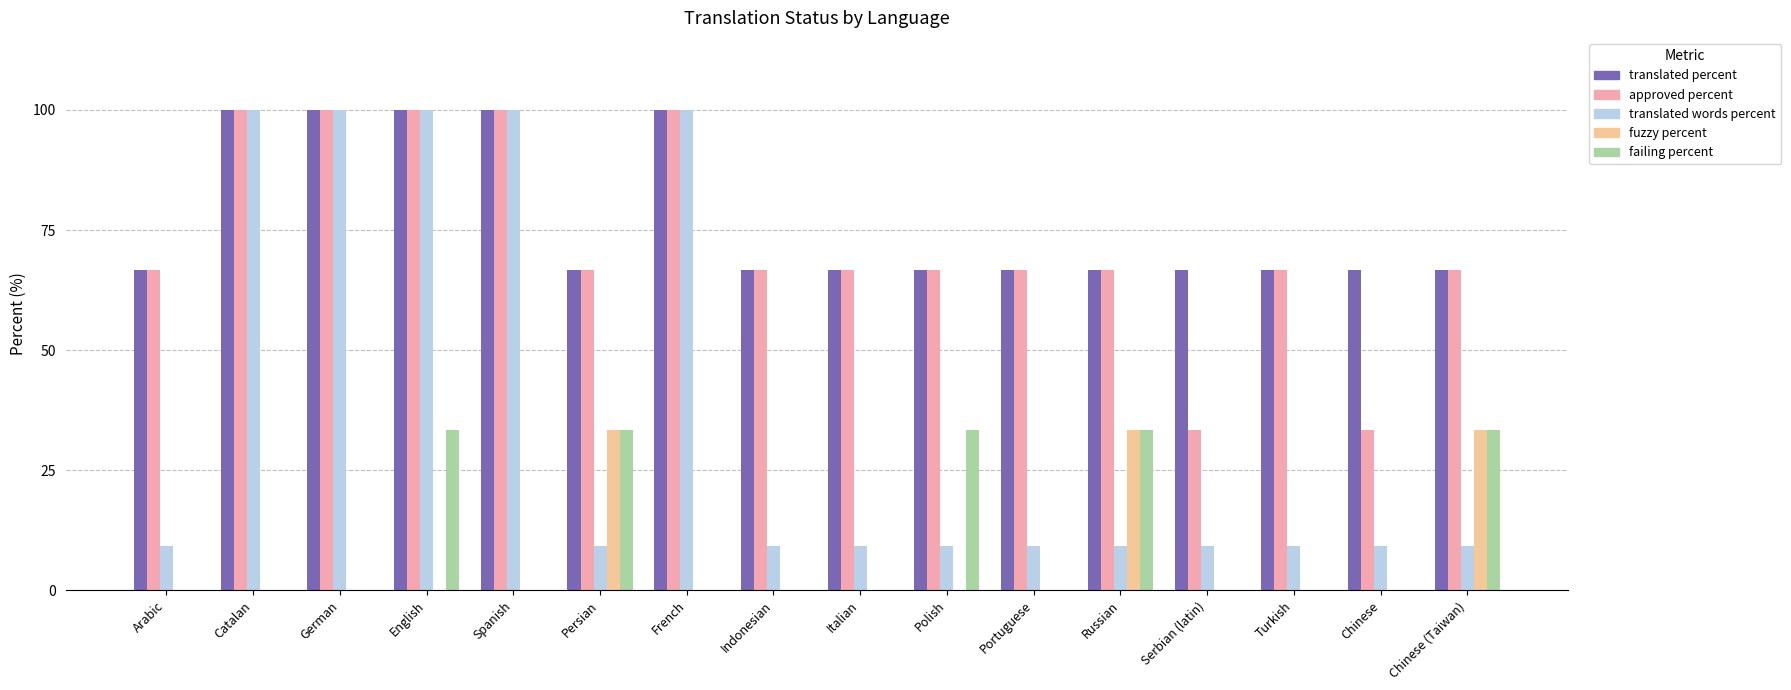

Are the bars grouped side by side (vs. stacked)?

Yes